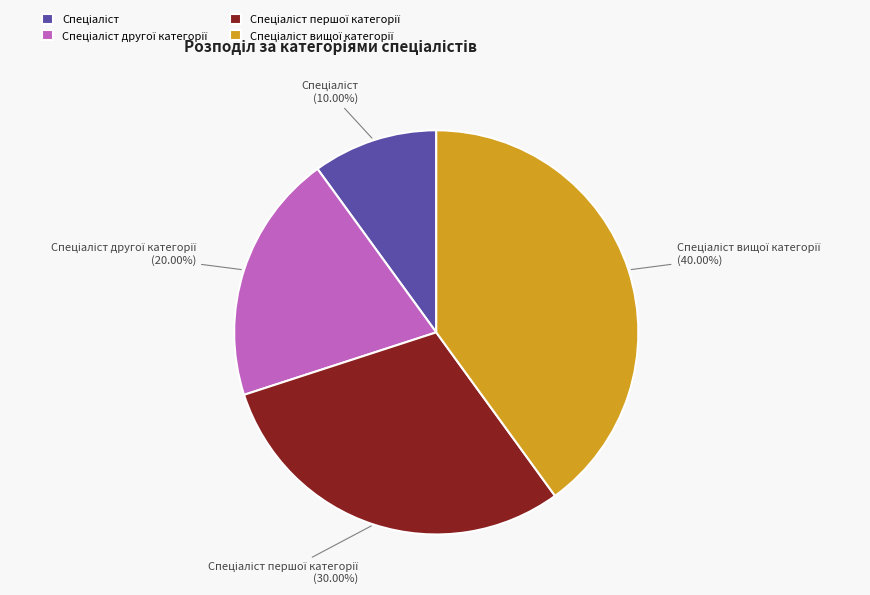

Is there a majority slice in this chart?

No